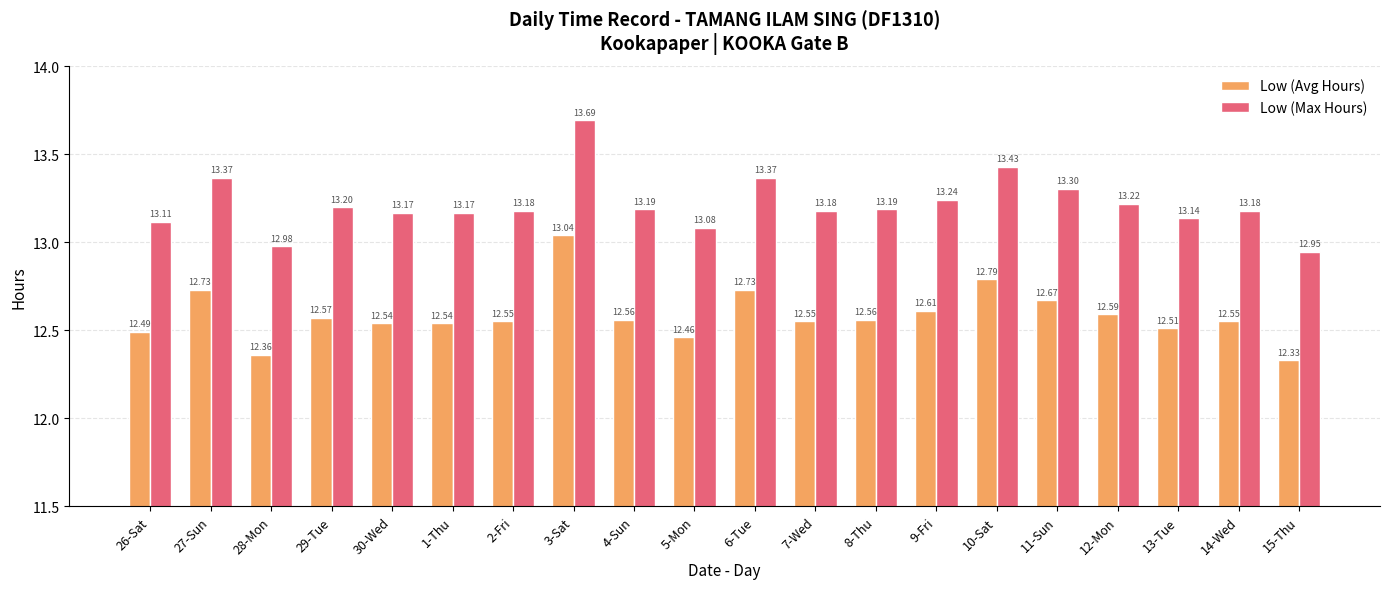

Which series has the largest total across all categories?

Low (Max Hours)